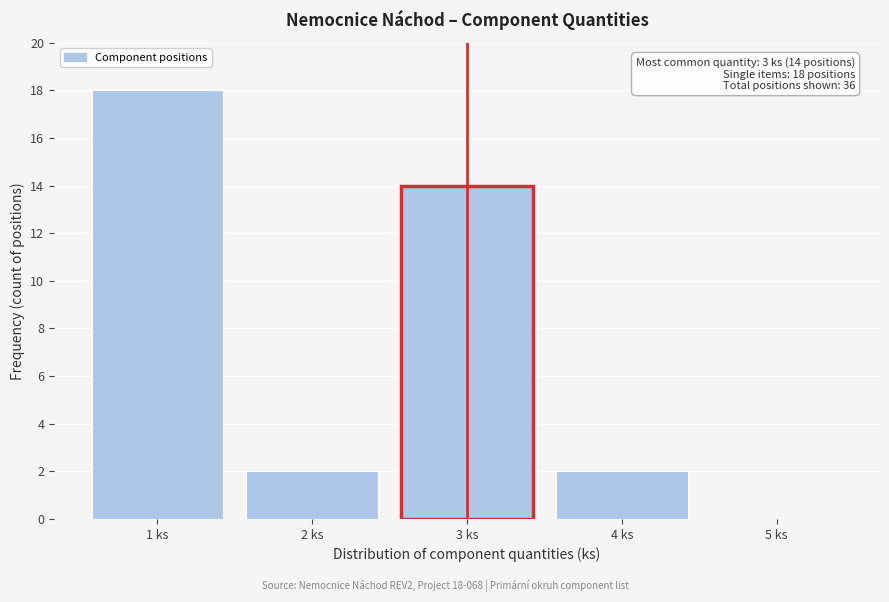

Which range on the x-axis has the tallest bar?

0.5 to 1.5